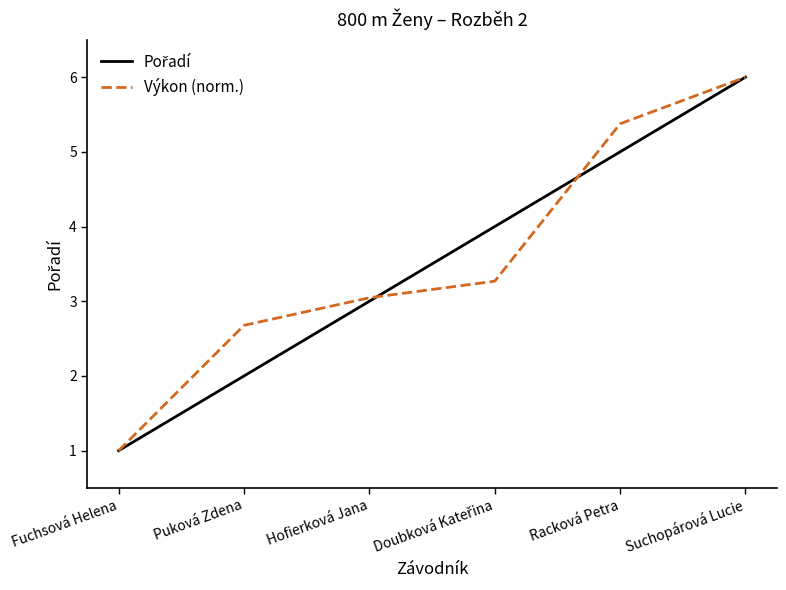

Which category has the lowest value in the Výkon (norm.) series?

Fuchsová Helena